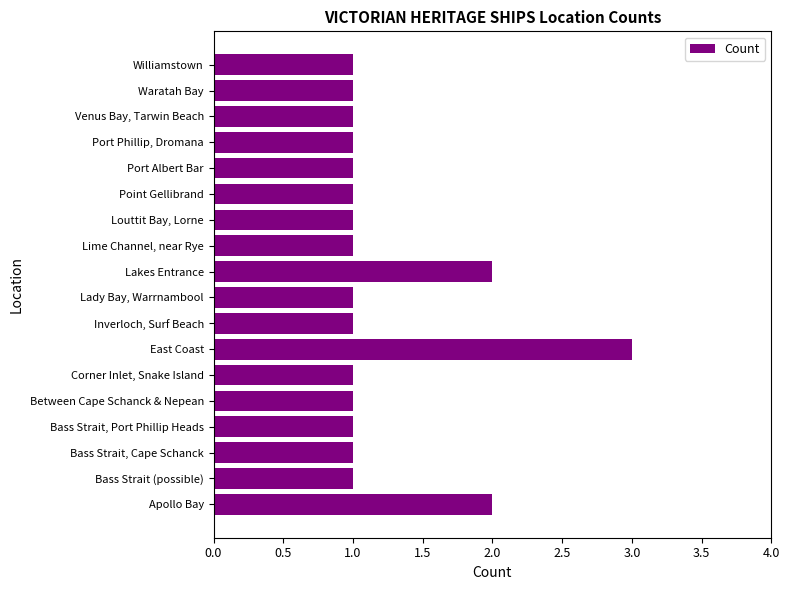

What is the difference between the maximum and minimum values?

2